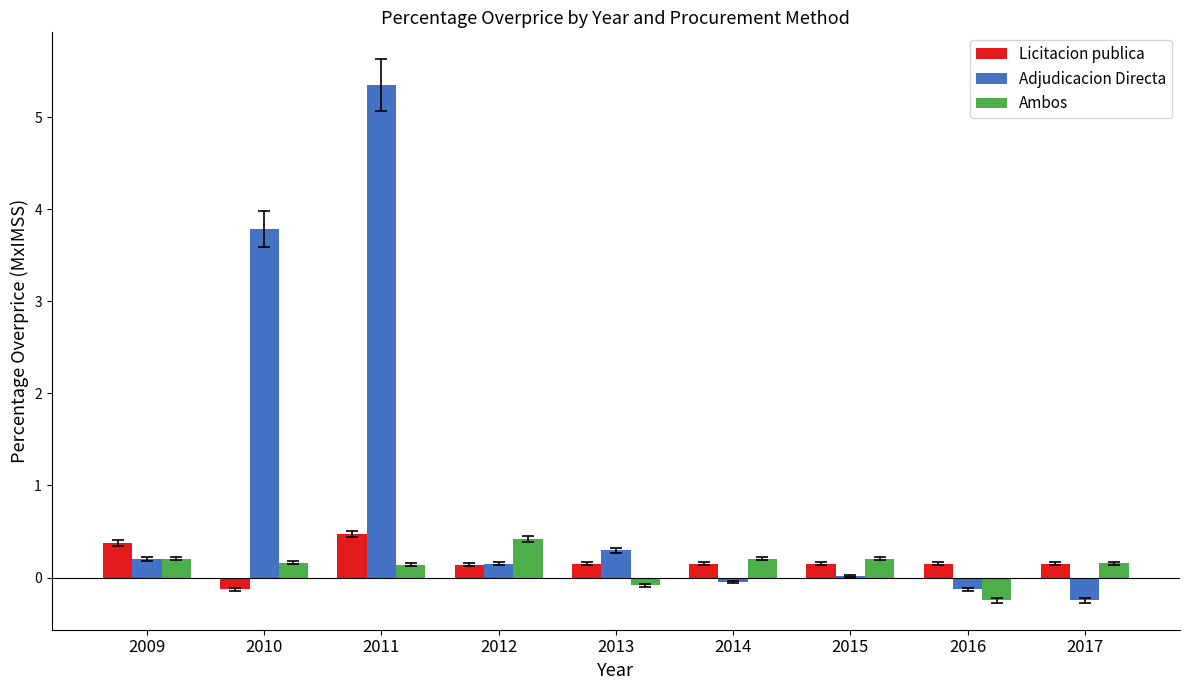

Is it true that Ambos equals 0.4 at 2012?

True